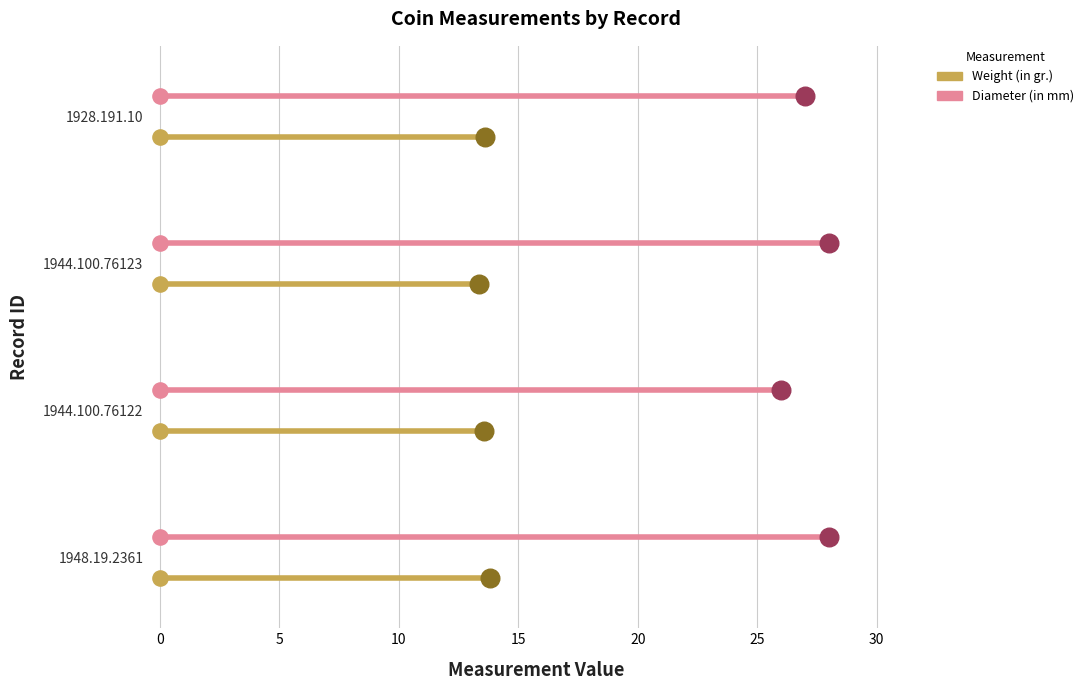

Which series reaches the maximum Y coordinate?

Diameter (in mm)